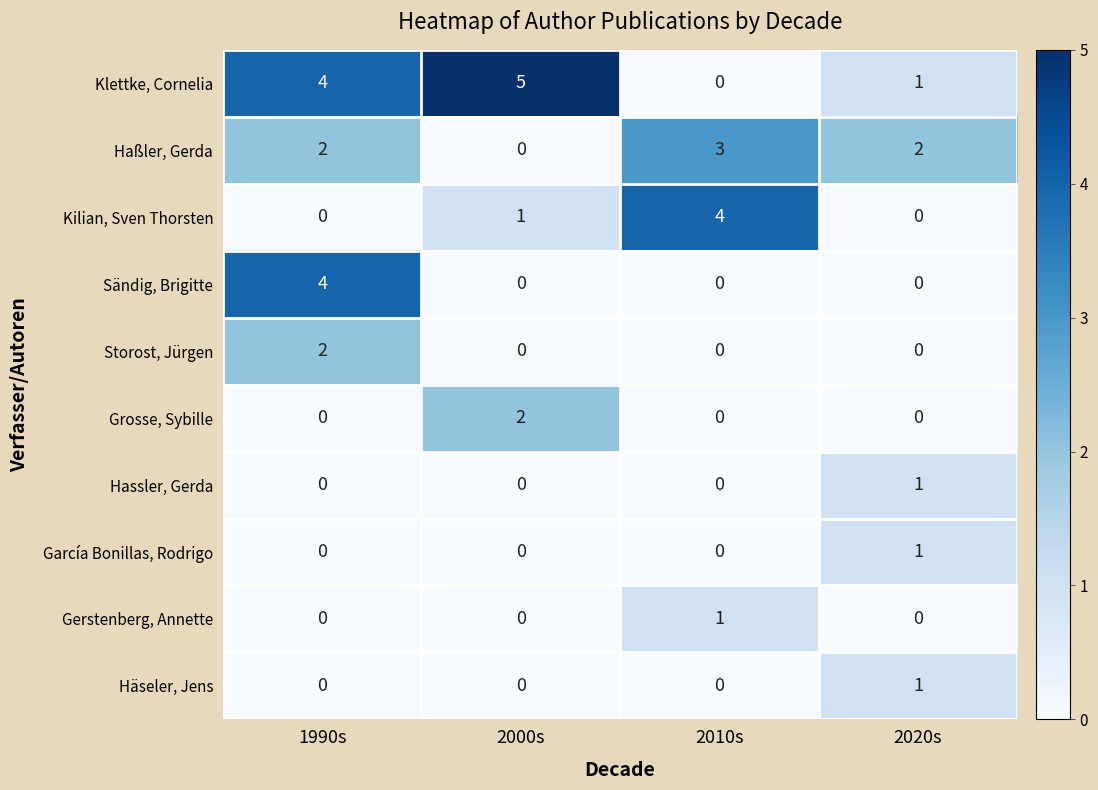

At which category is the sum across all series the highest?

1990s